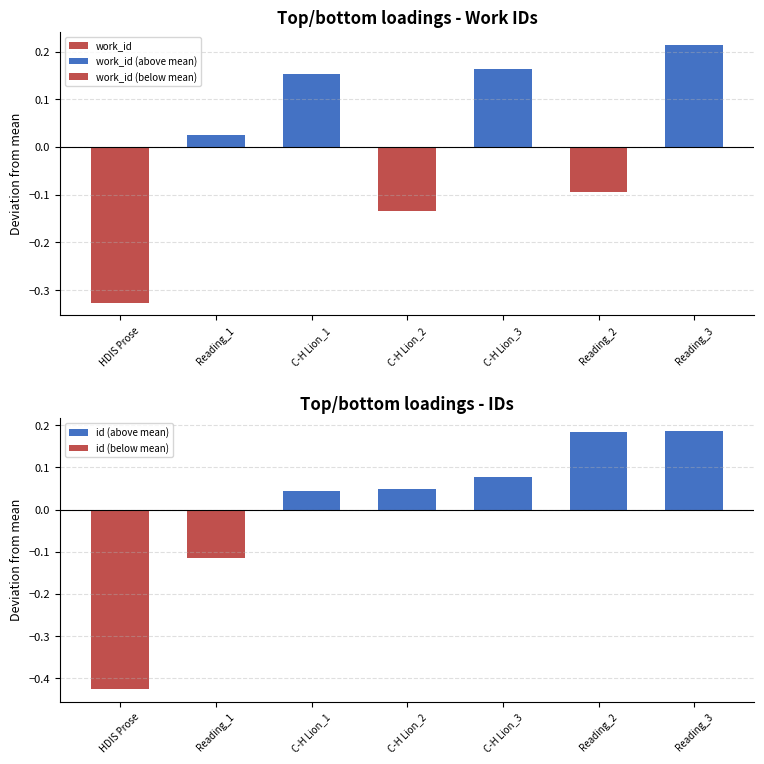

Which series has the largest range (max minus min)?

work_id